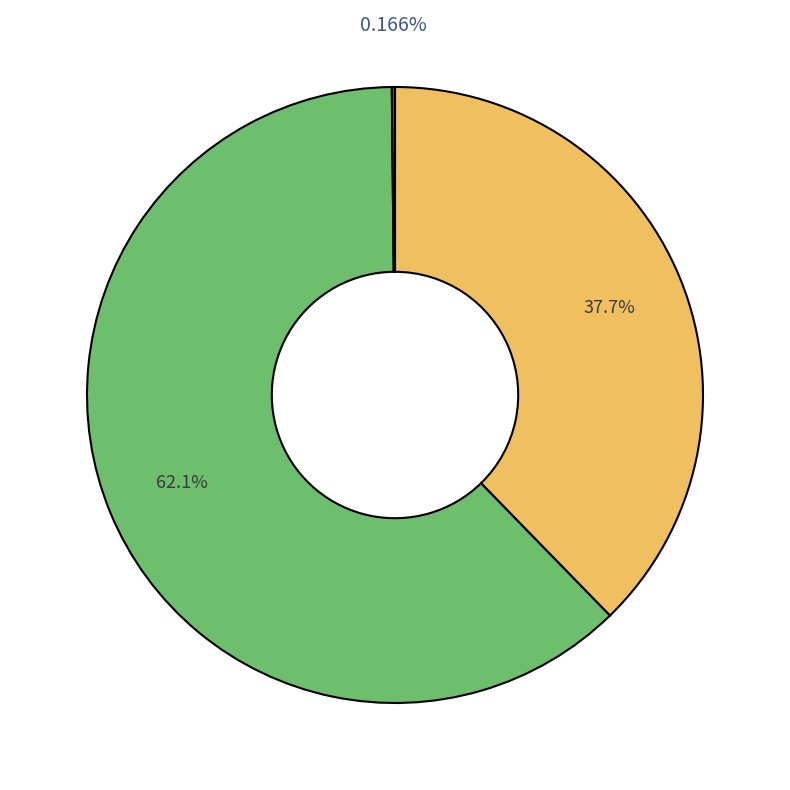

Does any single category account for the majority?

Yes